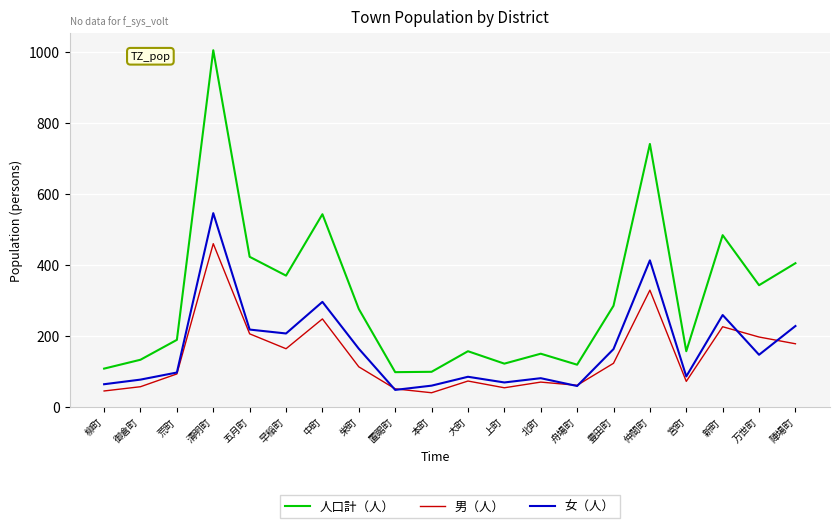

Rank the series by their average value, from highest to lowest.

人口計（人）, 女（人）, 男（人）